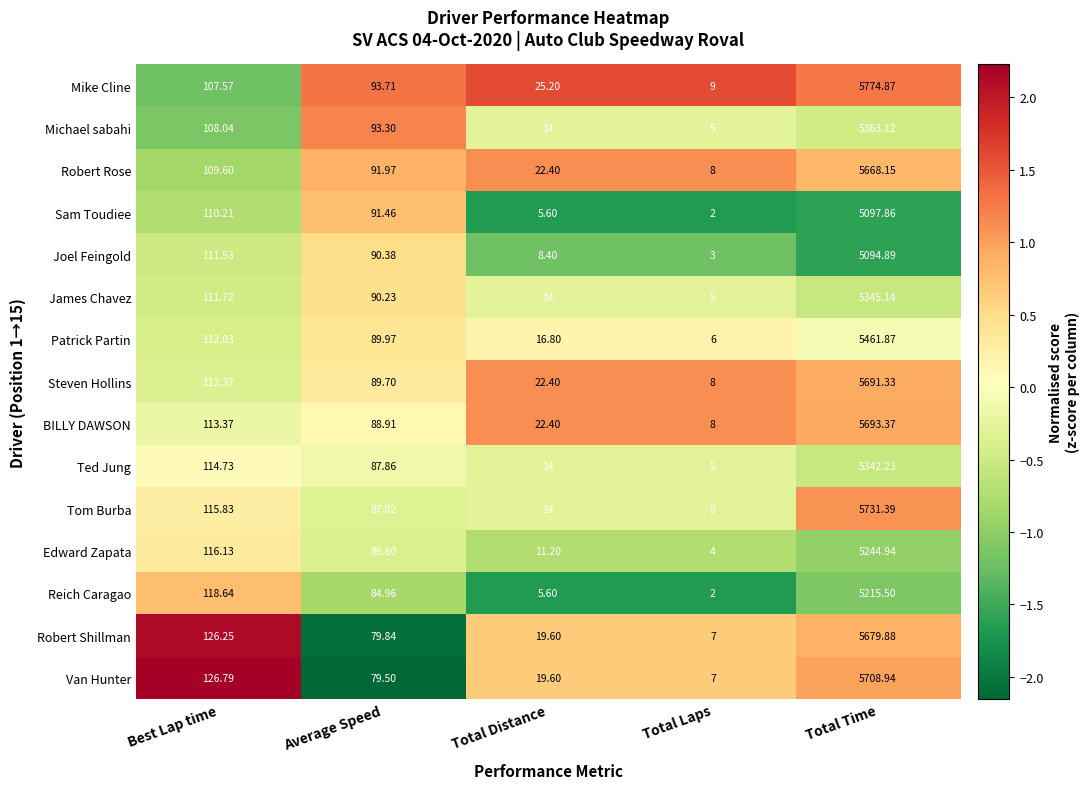

Is the value of Steven Hollins at Total Laps greater than the value of James Chavez at Total Distance?

No